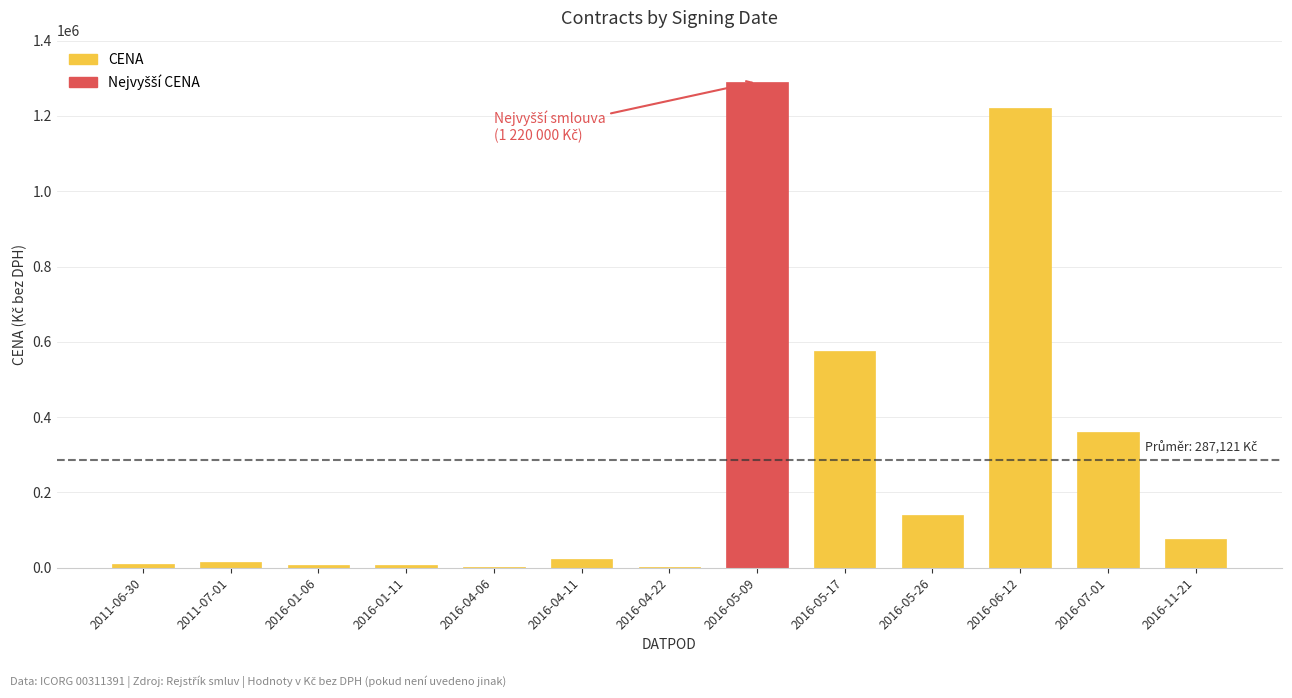

What is the sum of all values?

3732574